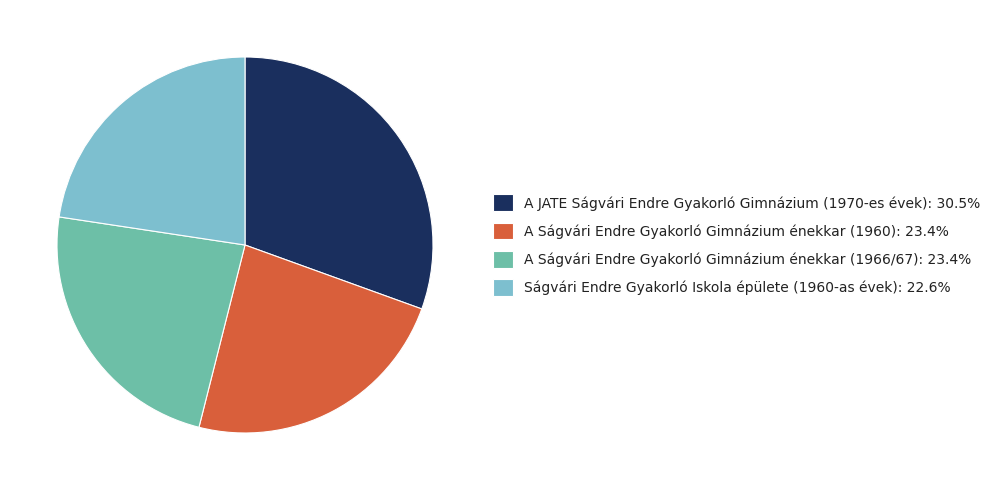

What is the ratio of the value at A JATE Ságvári Endre Gyakorló Gimnázium (1970-es évek): 30.5% to the value at A Ságvári Endre Gyakorló Gimnázium énekkar (1960): 23.4%?

1.3